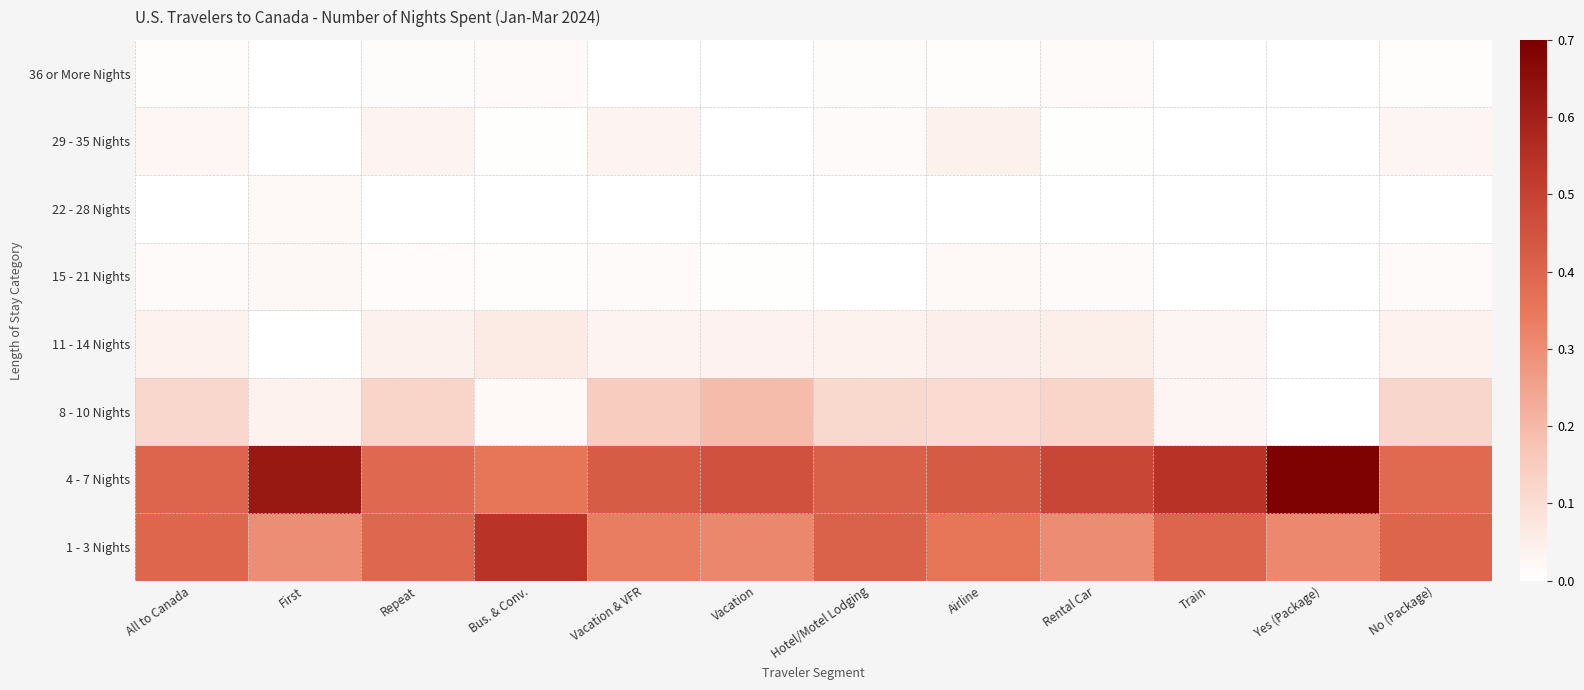

Which has a higher value, Repeat or Vacation & VFR?

Repeat